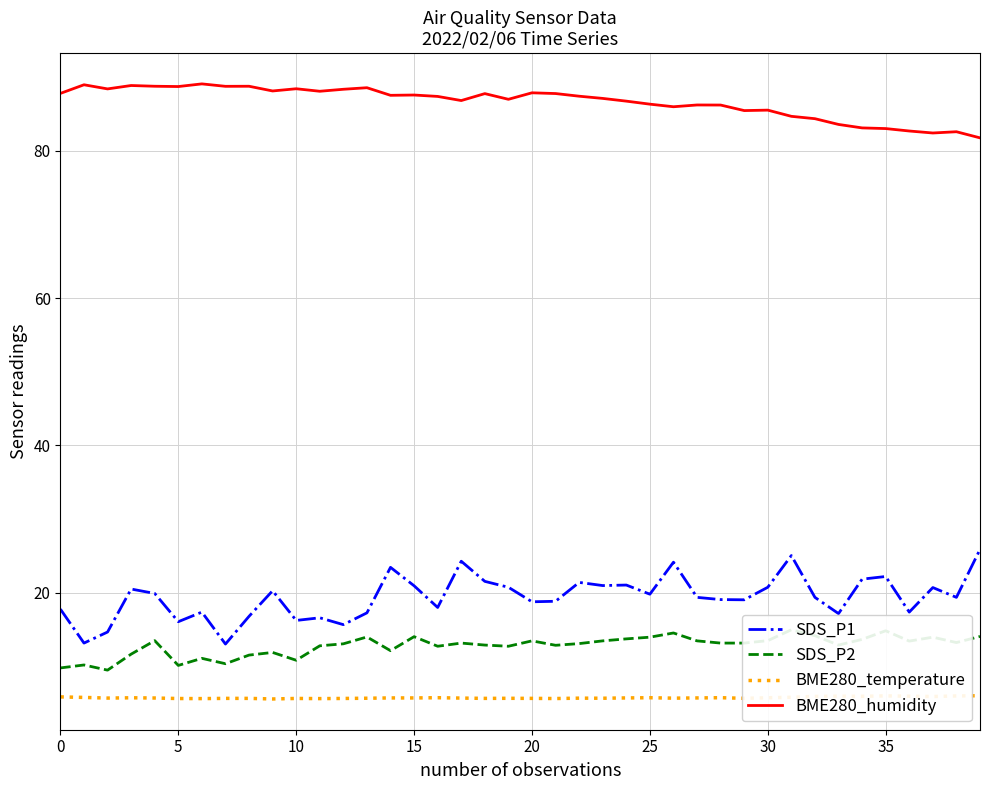

What is the minimum value shown in the chart?

5.6